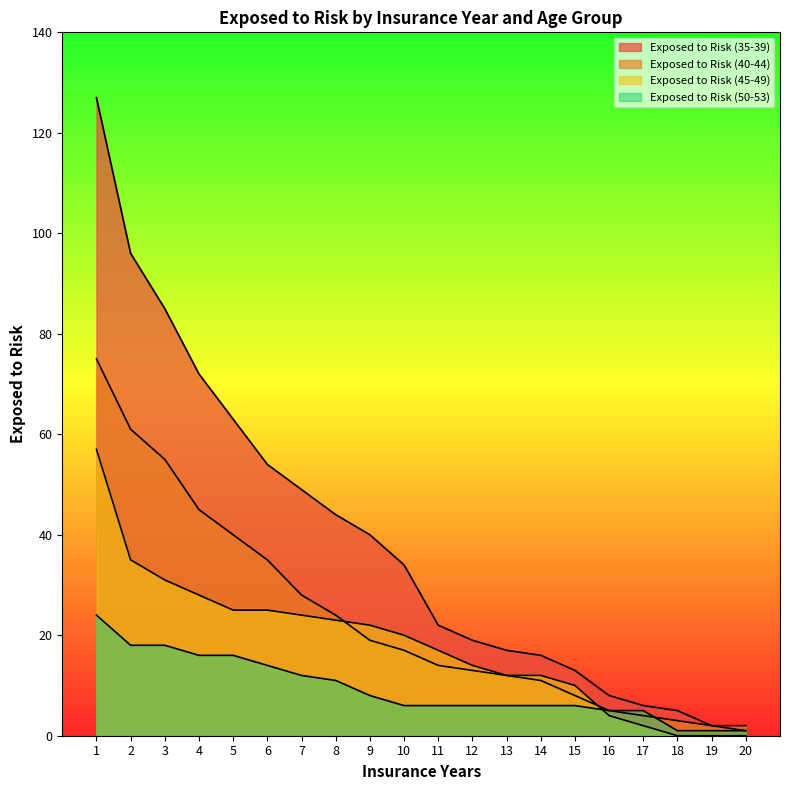

Which series has the largest total across all categories?

Exposed to Risk (35-39)